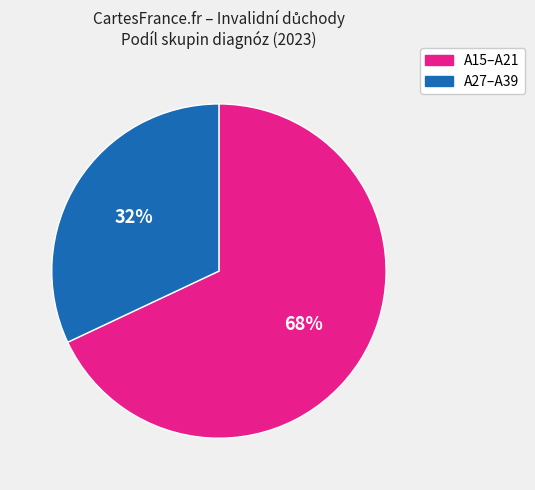

Does any single category account for the majority?

Yes